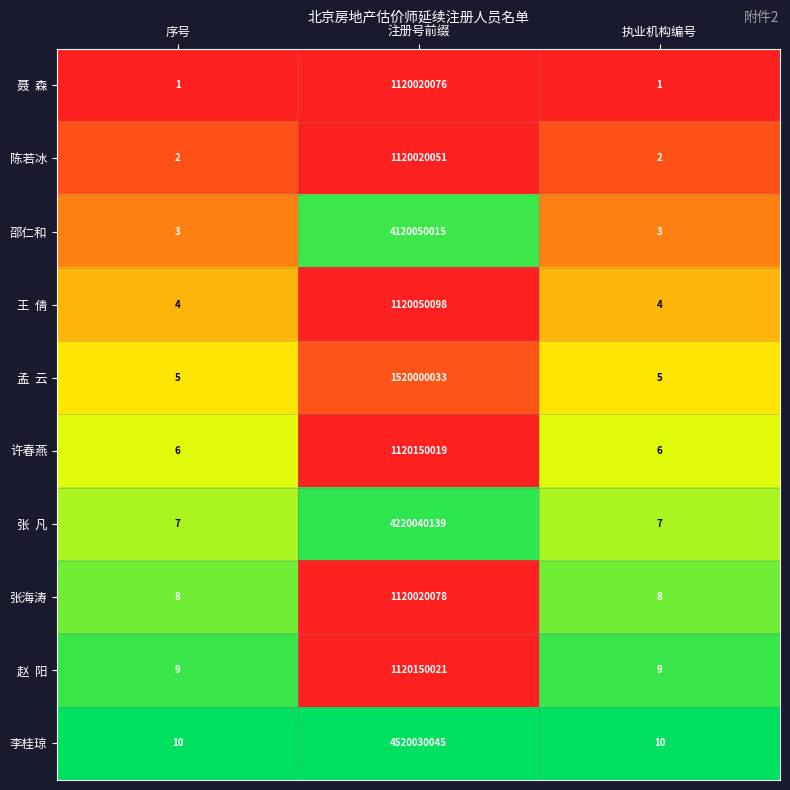

The 张海涛 series shows 2 at 执业机构编号. True or false?

False